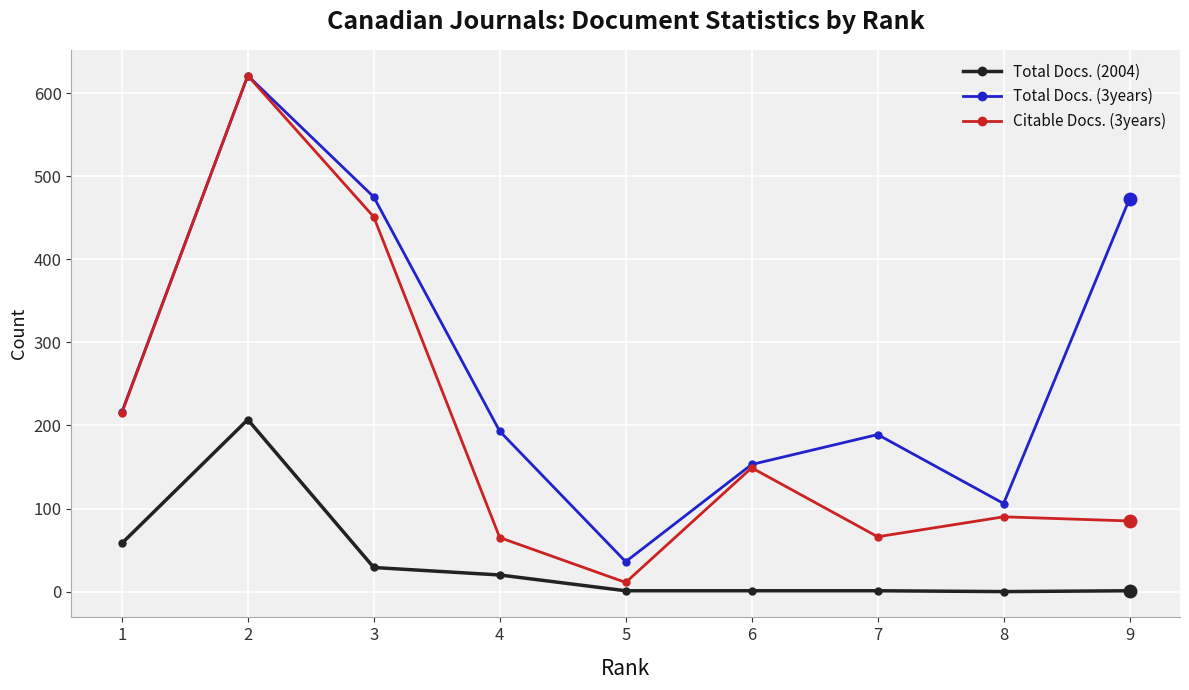

What is the sum of all Total Docs. (2004) values?

318